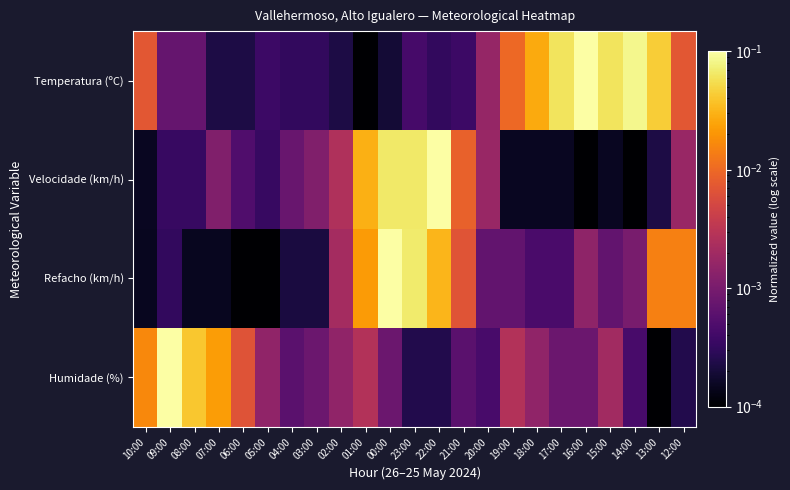

How many distinct data groups are displayed?

4